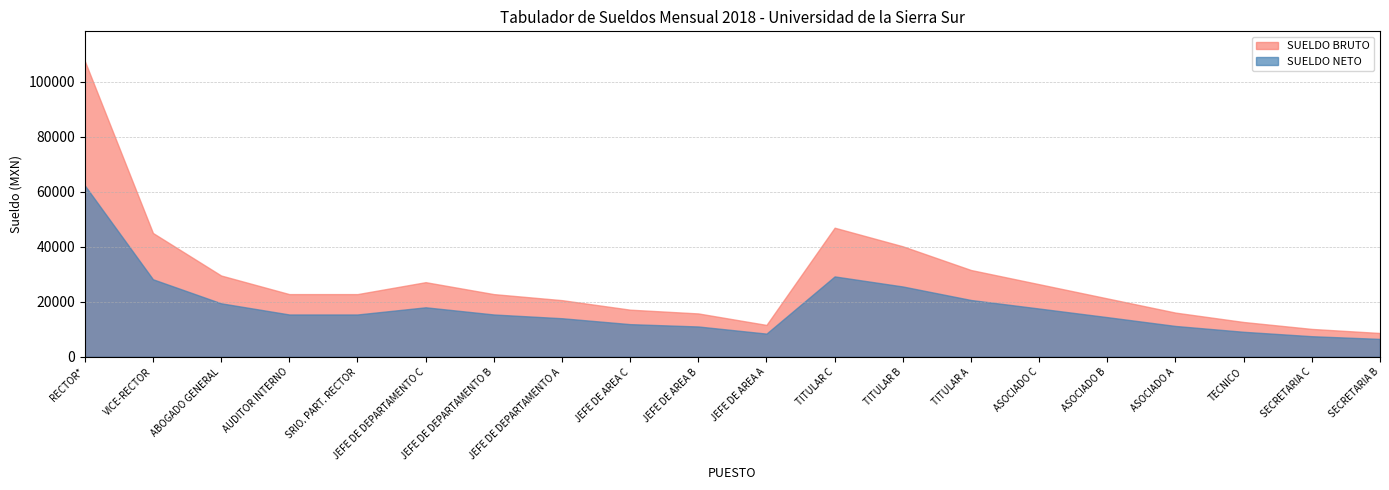

Does the chart display data point markers on the line(s)?

No